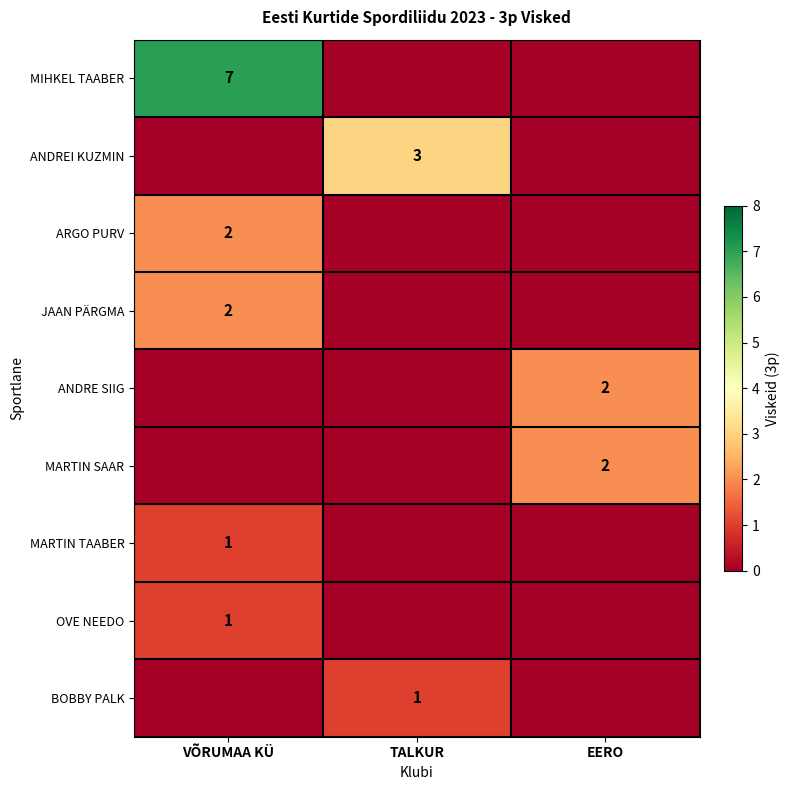

True or false: ANDREI KUZMIN has a value of 2 at TALKUR.

False